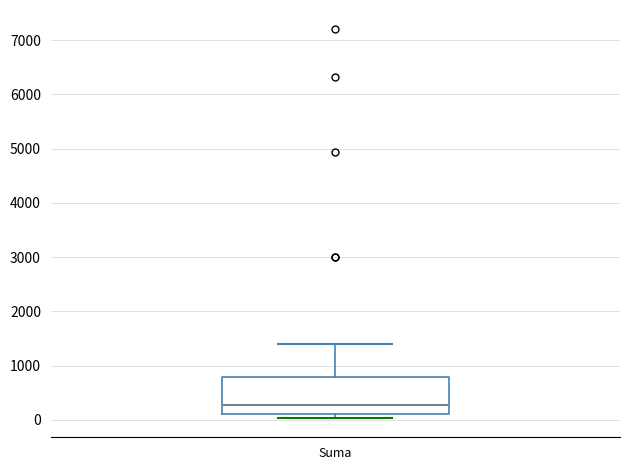

Where does the median line of the box for Suma sit on the y-axis? The values are not printed on the chart, so give them approximately, as read against the axis.

300